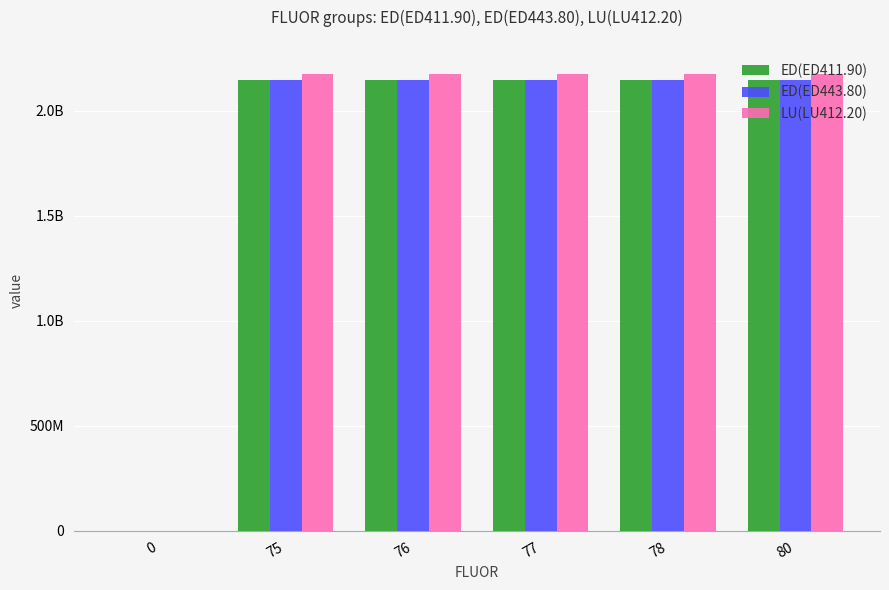

Between 76 and 77, which series saw the biggest shift?

LU(LU412.20)